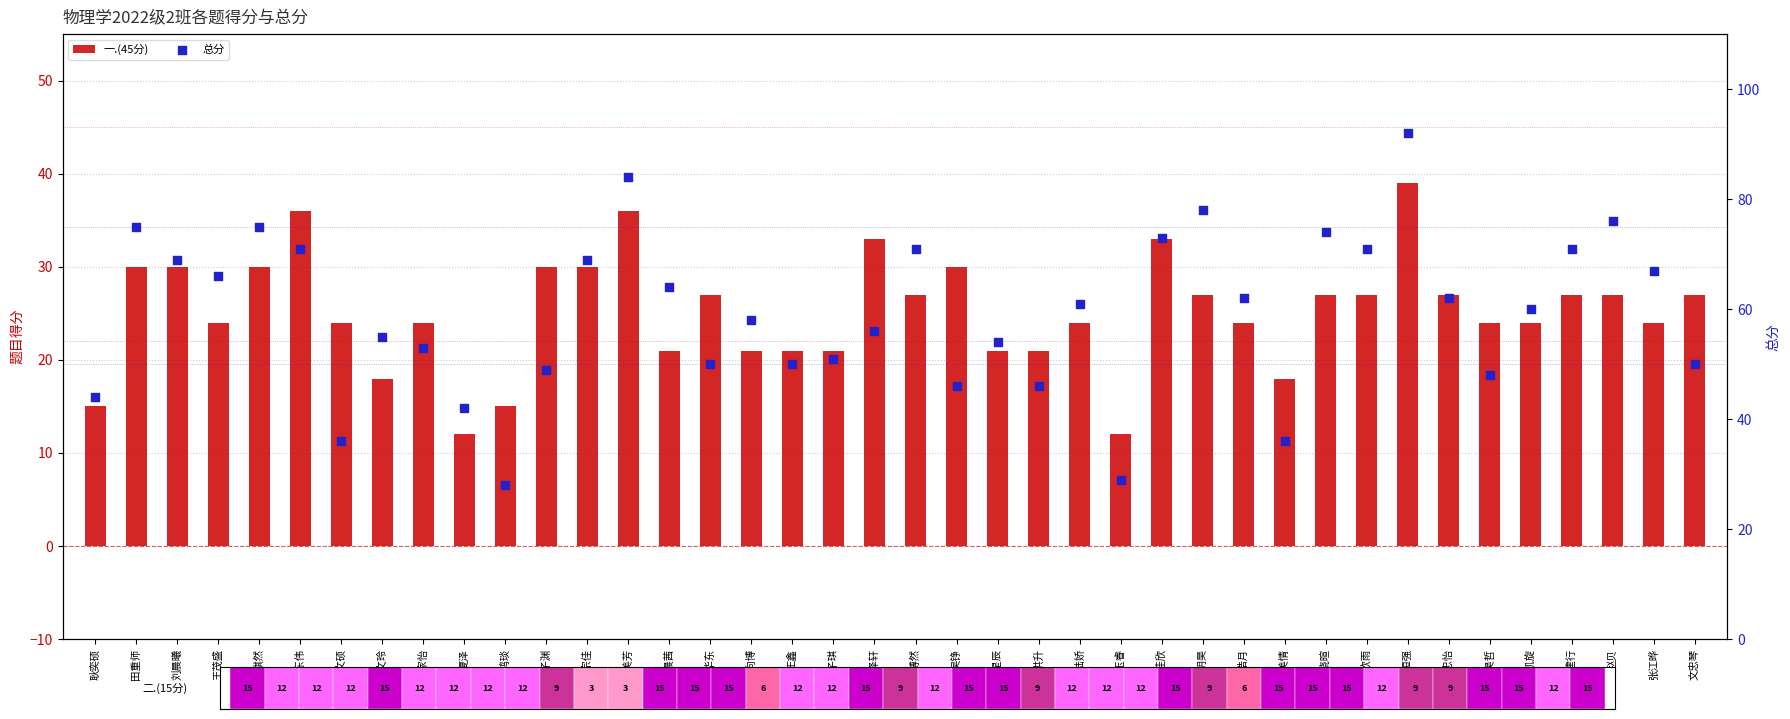

What is the total value across all series at 颜晓暄?

101